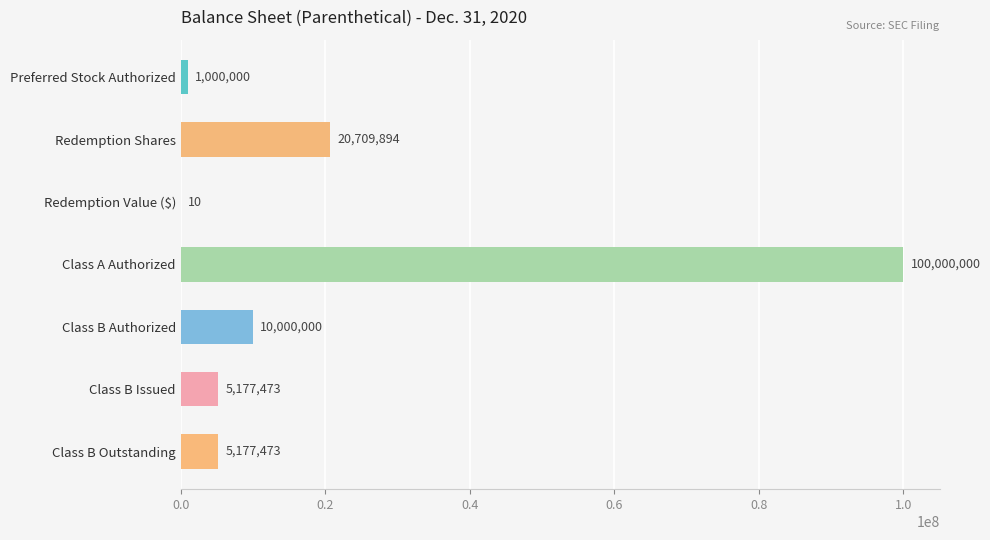

What is the sum of all values?

142064850